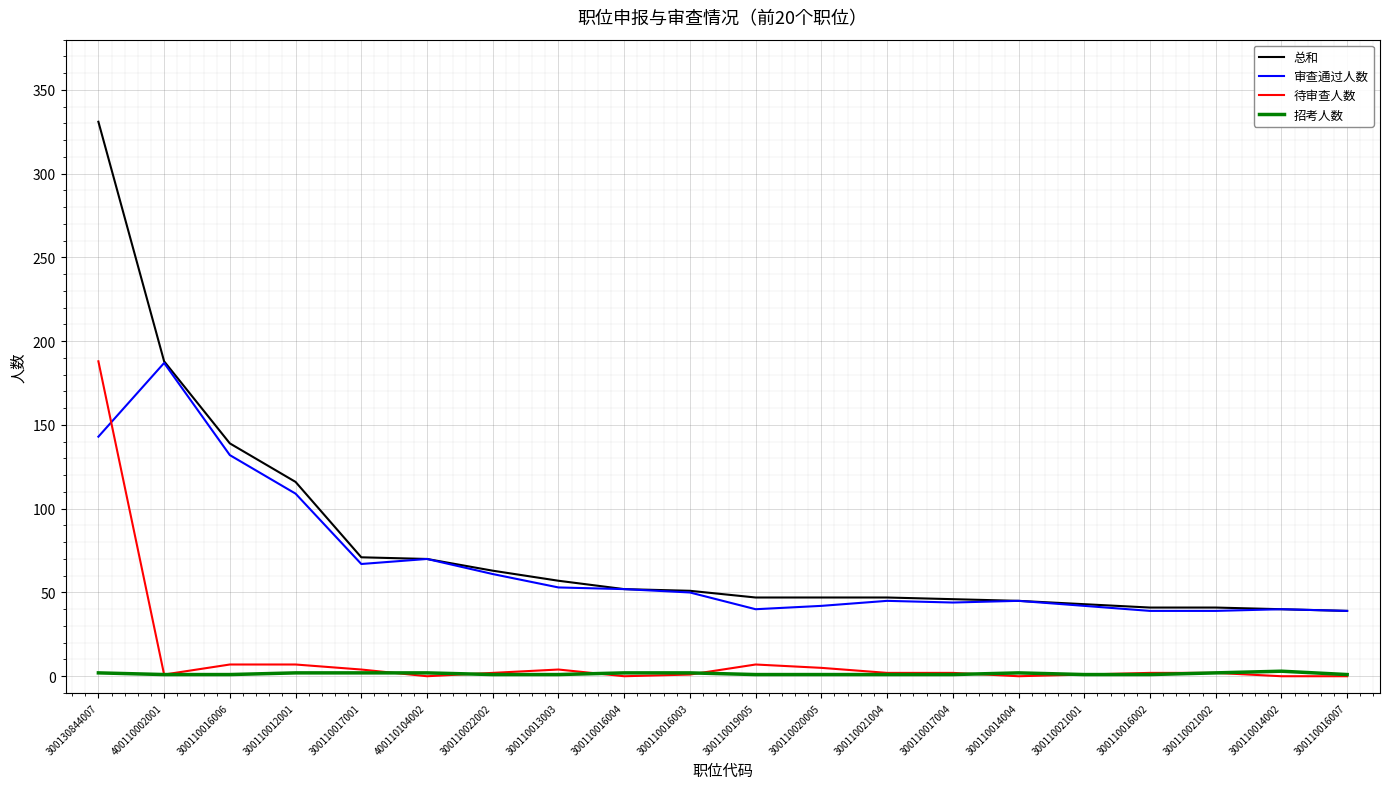

Is it true that 招考人数 equals 2 at 300110016004?

True